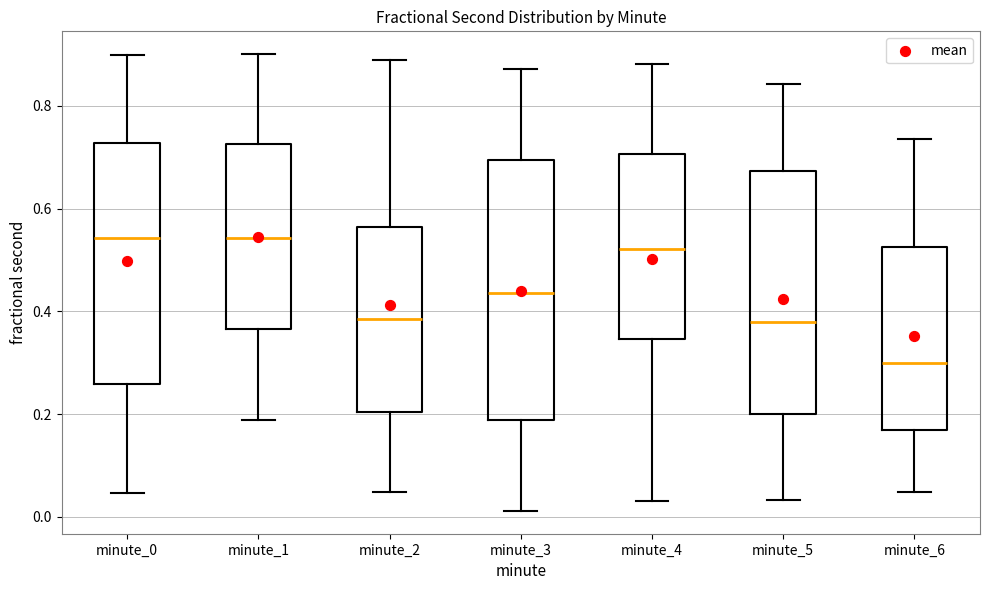

Reading left to right, transcribe this box plot: for each box, give where its median line is, the range the box spans, and where its two whiskers end, as read against the y-axis. The values are not printed on the chart, so give them approximately, as read against the axis.

minute_0: median 0.54, box 0.26 to 0.72, whiskers 0.04 to 0.90
minute_1: median 0.54, box 0.36 to 0.72, whiskers 0.18 to 0.90
minute_2: median 0.38, box 0.20 to 0.56, whiskers 0.04 to 0.88
minute_3: median 0.44, box 0.18 to 0.70, whiskers 0.02 to 0.88
minute_4: median 0.52, box 0.34 to 0.70, whiskers 0.04 to 0.88
minute_5: median 0.38, box 0.20 to 0.68, whiskers 0.04 to 0.84
minute_6: median 0.30, box 0.16 to 0.52, whiskers 0.04 to 0.74